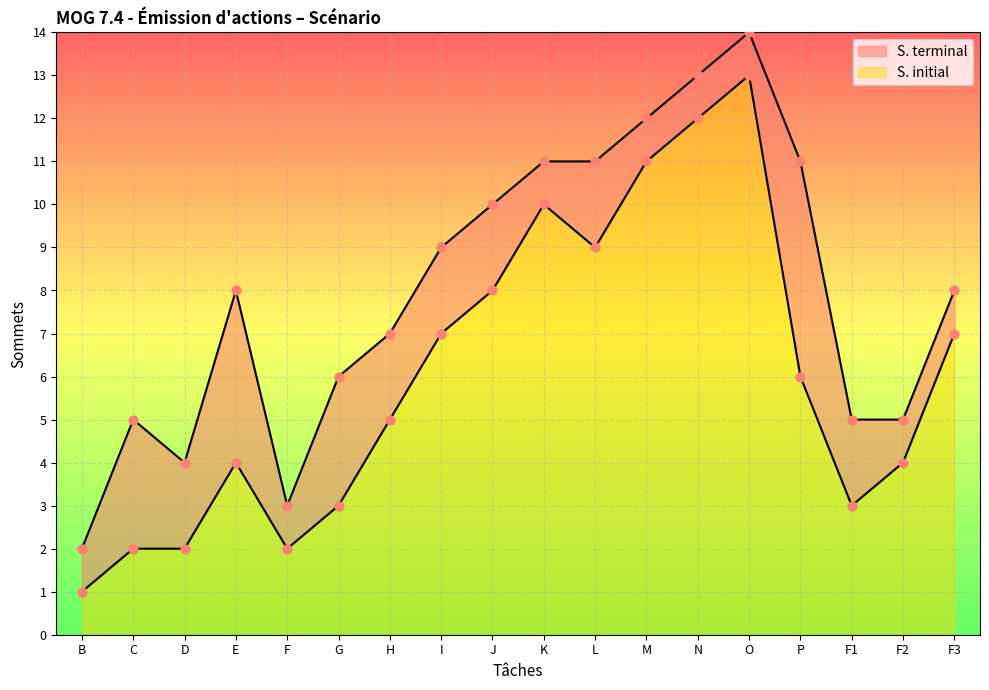

Which series contains the highest Y value?

S. terminal